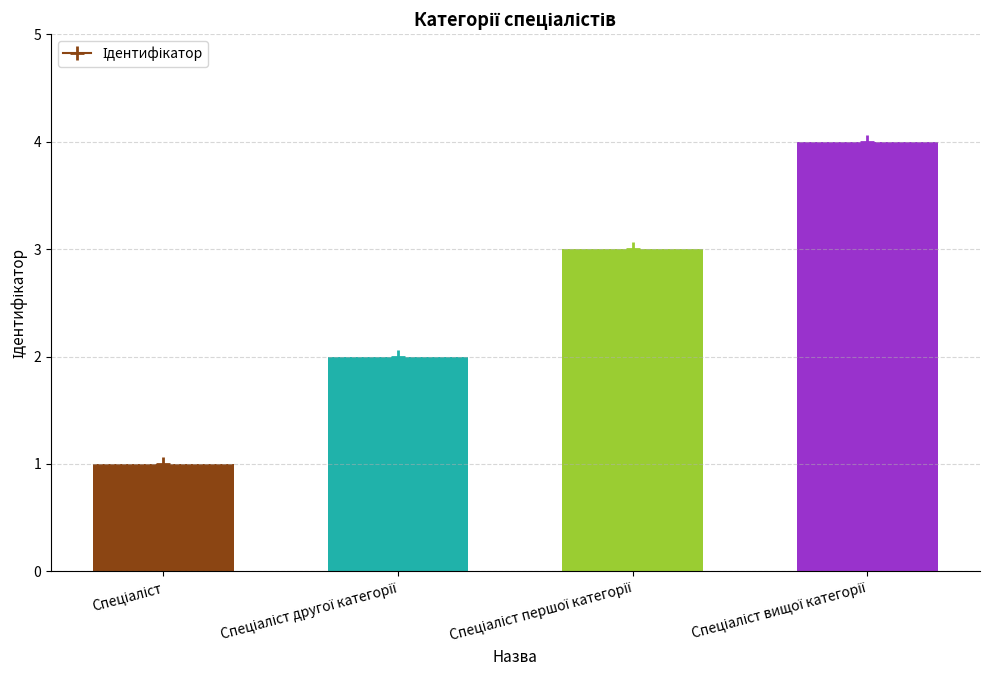

What is the difference between the maximum and minimum values?

3